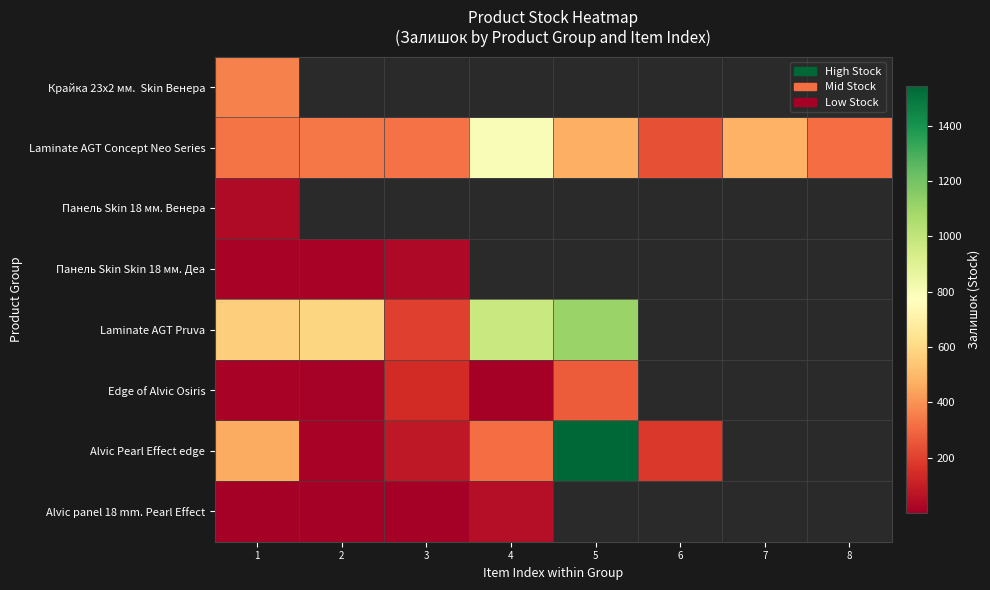

Is the value of Alvic panel 18 mm. Pearl Effect at 2 greater than the value of Крайка 23x2 мм. Skin Венера at 8?

No